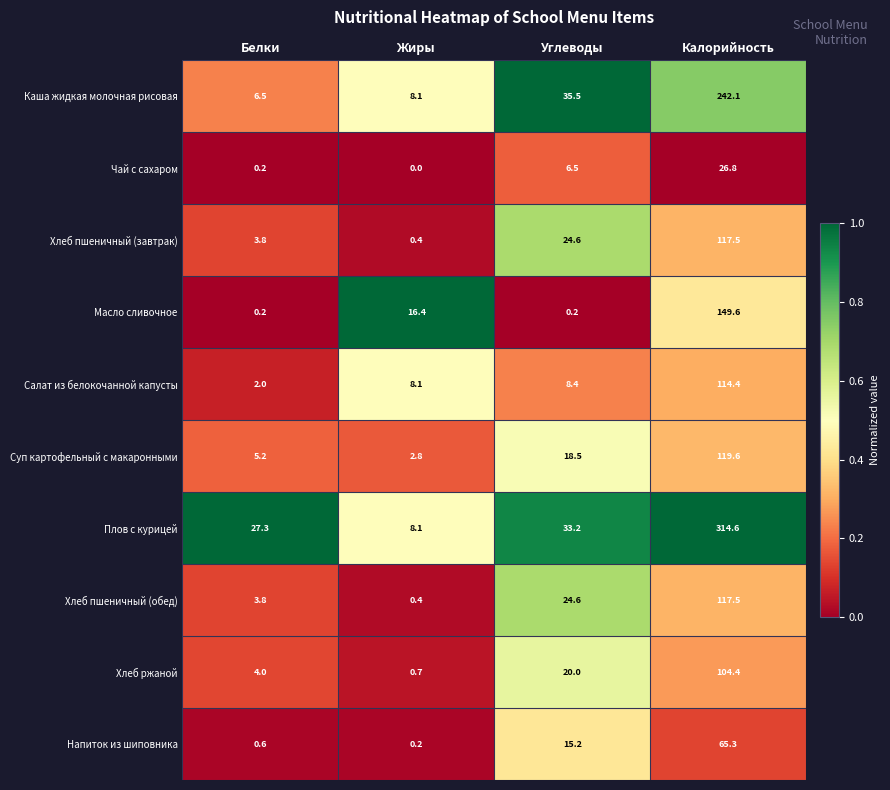

What is the spread (max minus min) of values at Углеводы?

35.3